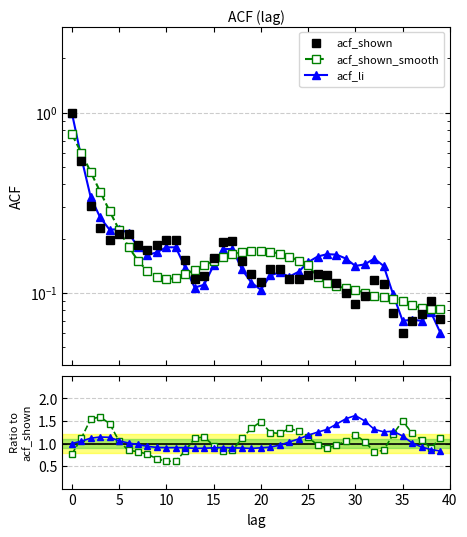

The value of acf_li at 25 is 0.3. True or false?

False